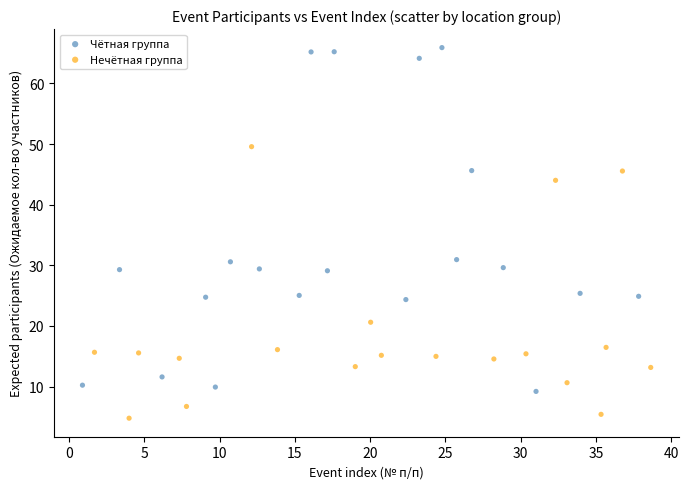

Which series has the largest Y range (max minus min)?

Чётная группа